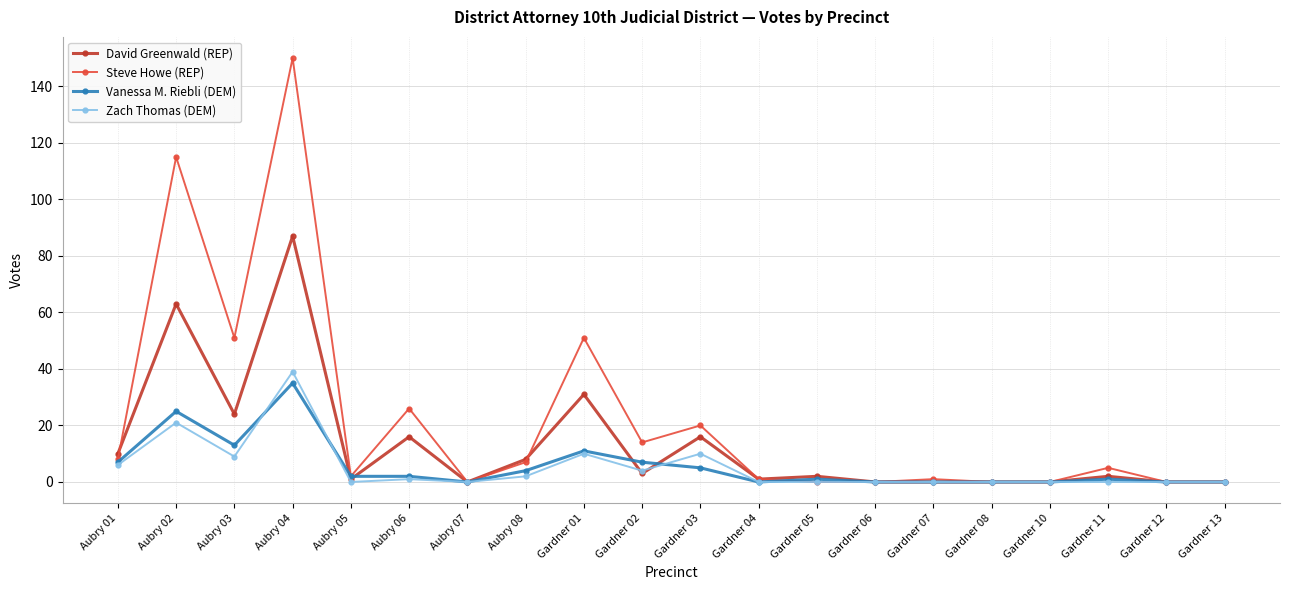

At which label does Vanessa M. Riebli (DEM) first exceed 2?

Aubry 01